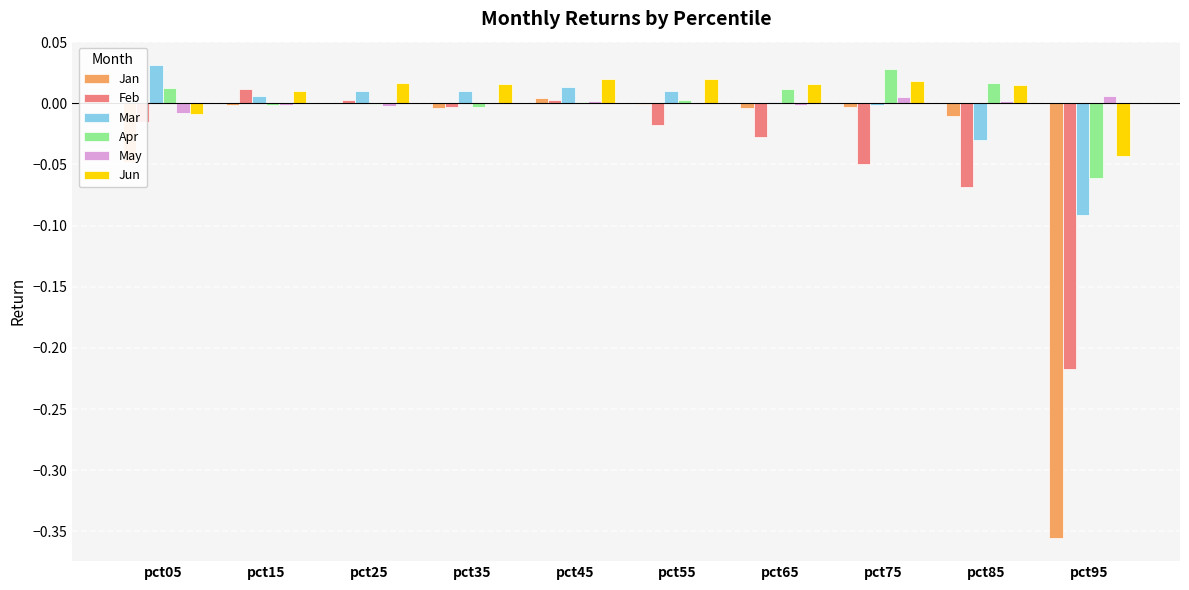

Which series has the widest spread of values?

Jan